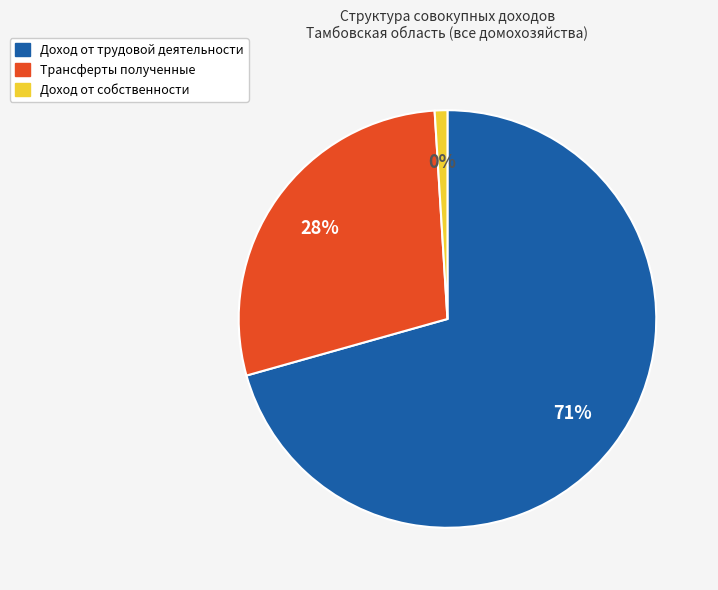

What is the change in value from Доход от трудовой деятельности to Трансферты полученные?

-28191.6